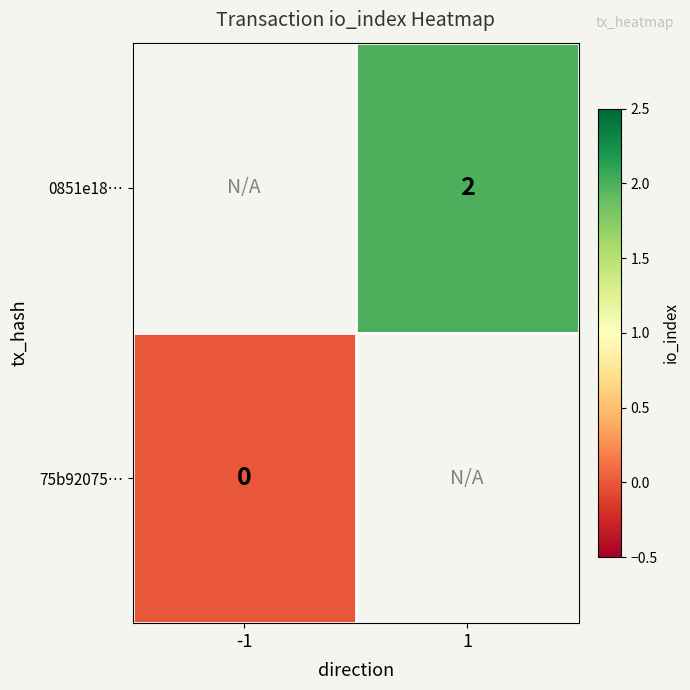

True or false: 0851e18… has a value of 2 at 1.

True